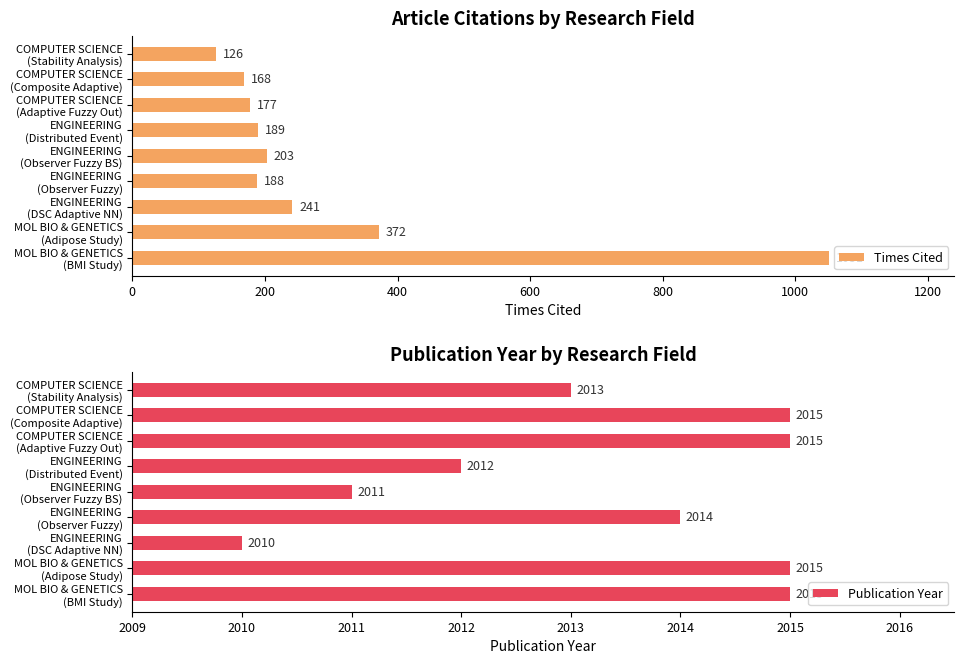

At which label does Publication Year reach its minimum?

ENGINEERING
(DSC Adaptive NN)